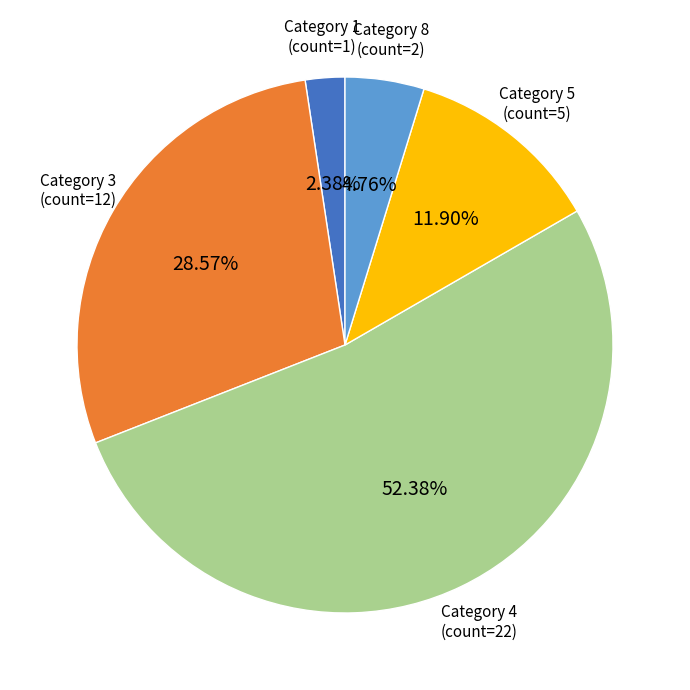

Is there a majority slice in this chart?

Yes